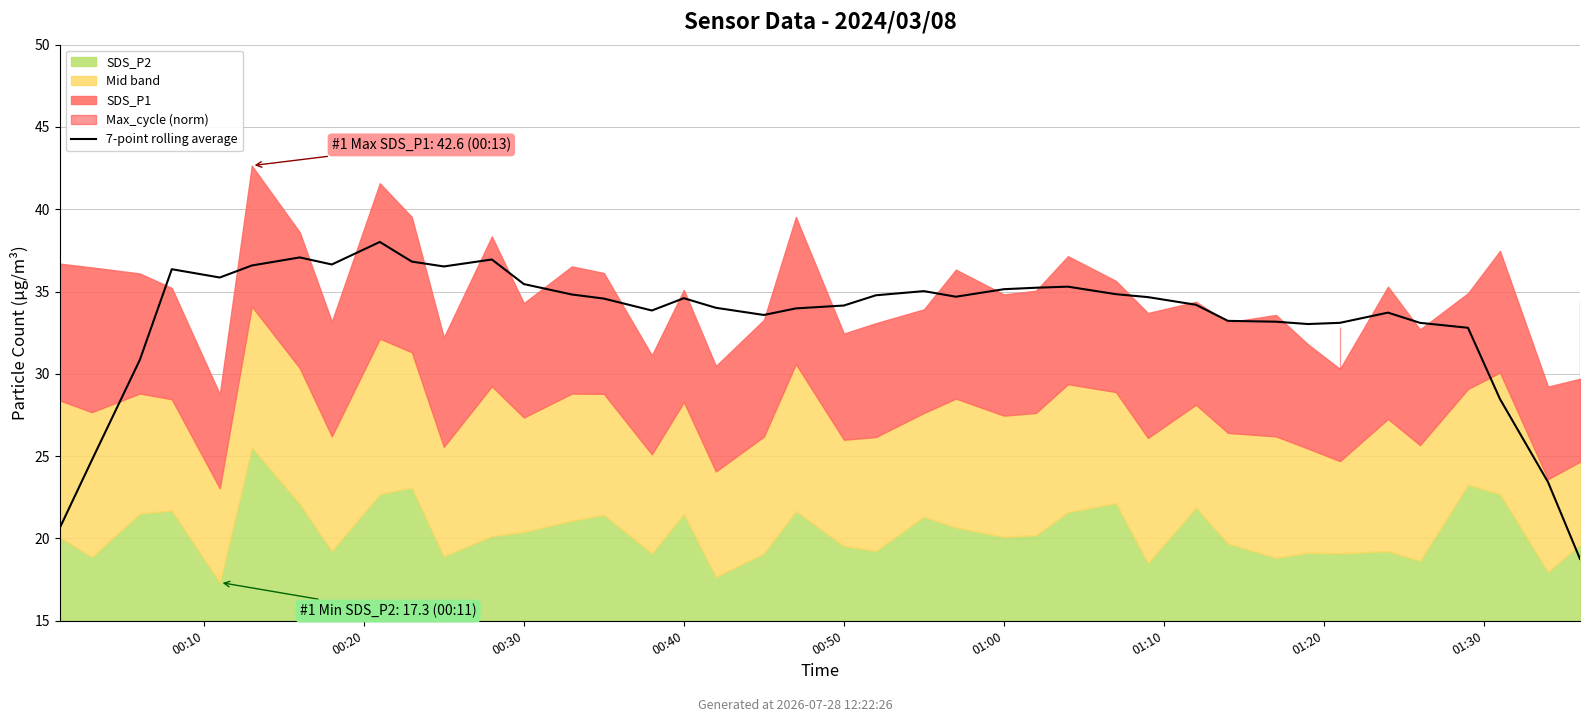

The value at 34 is 57.6. True or false?

False